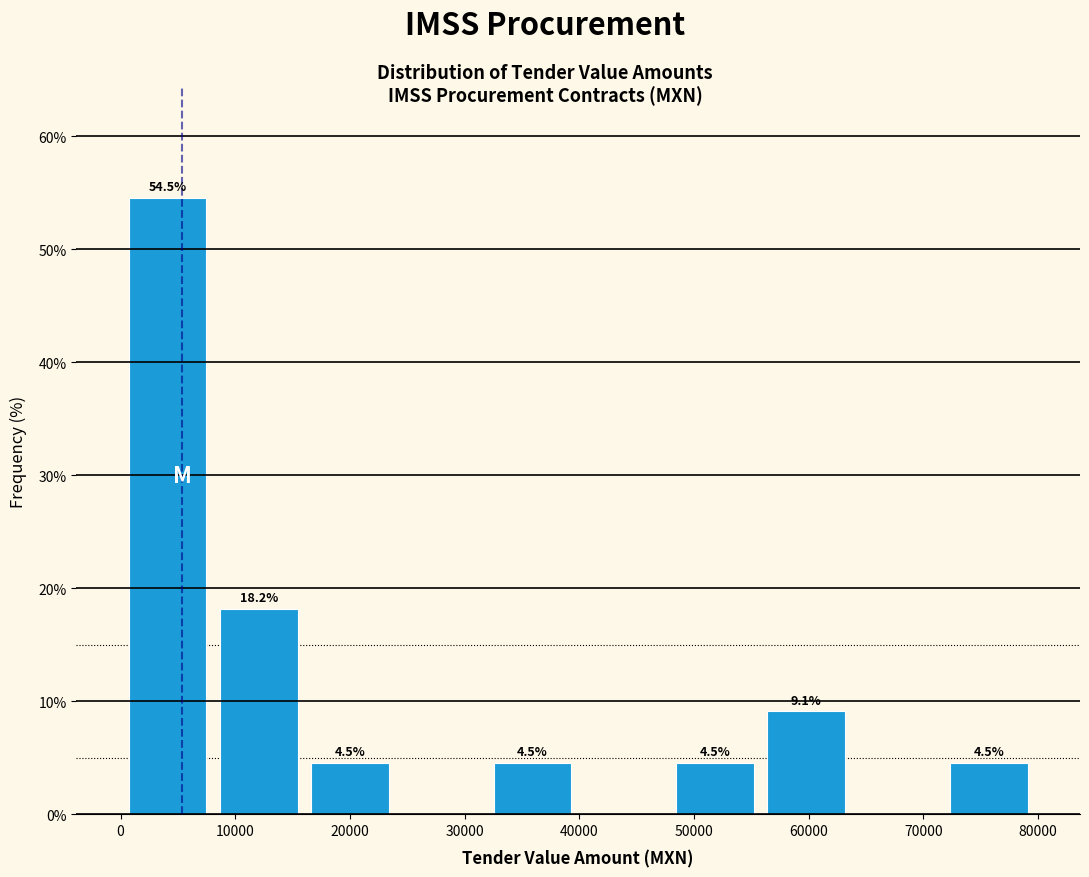

Which range on the x-axis has the tallest bar?

0 to 8000